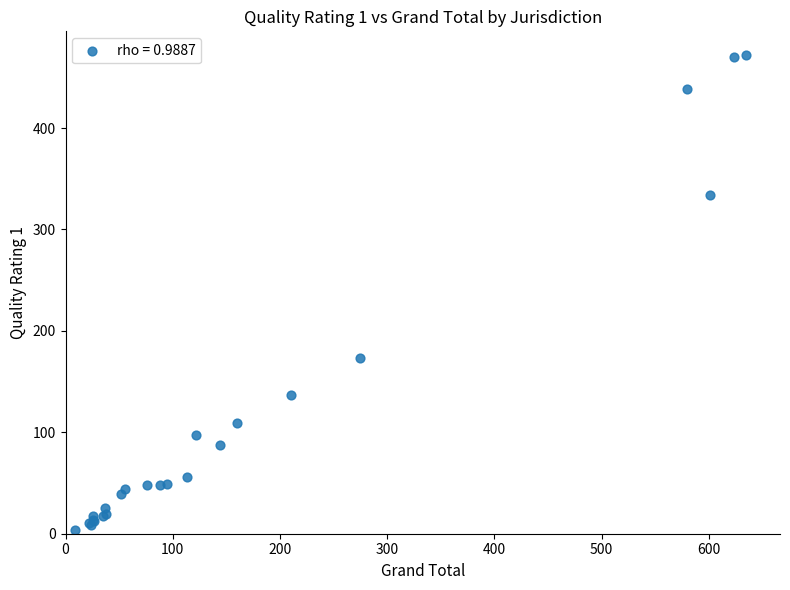

What Y value in the scatter plot is closest to 238?

173